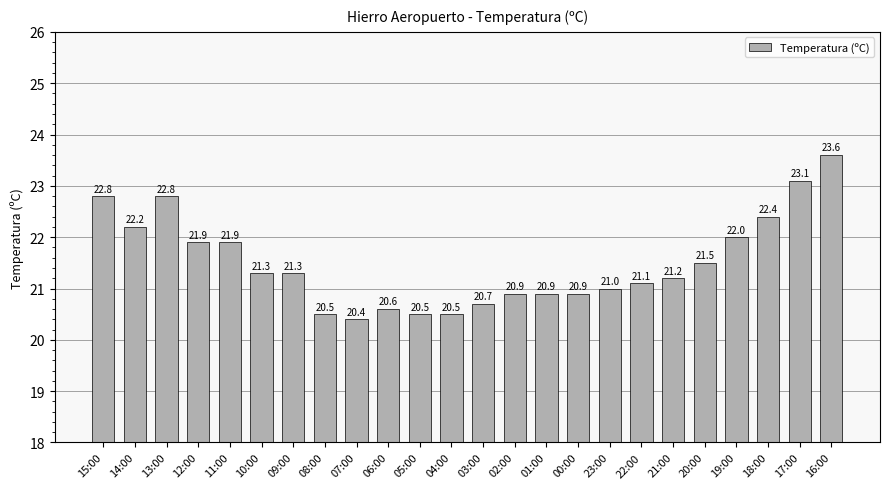

What is the value of the 12th bar from the left?

20.5